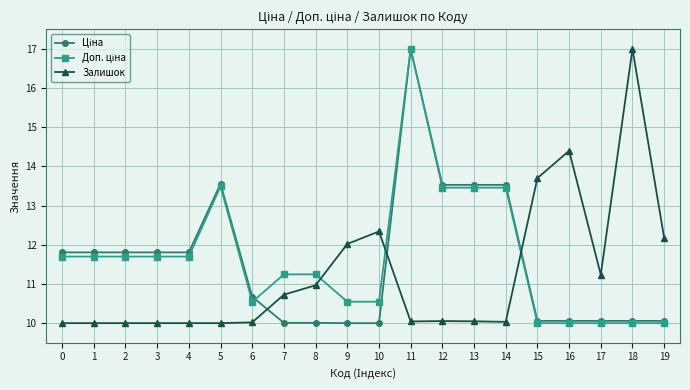

Which series changed the most between 2 and 9?

Залишок